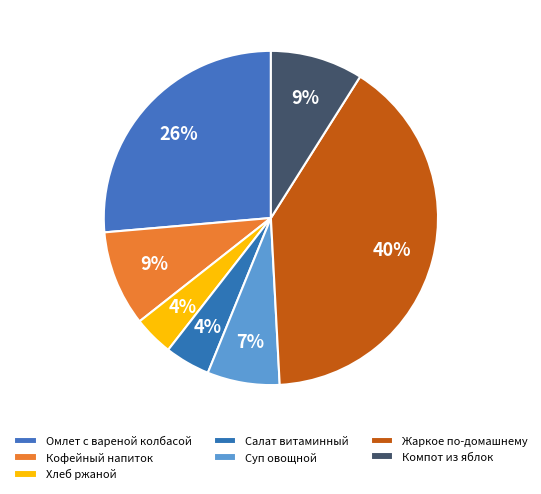

How many segments does this pie chart have?

7